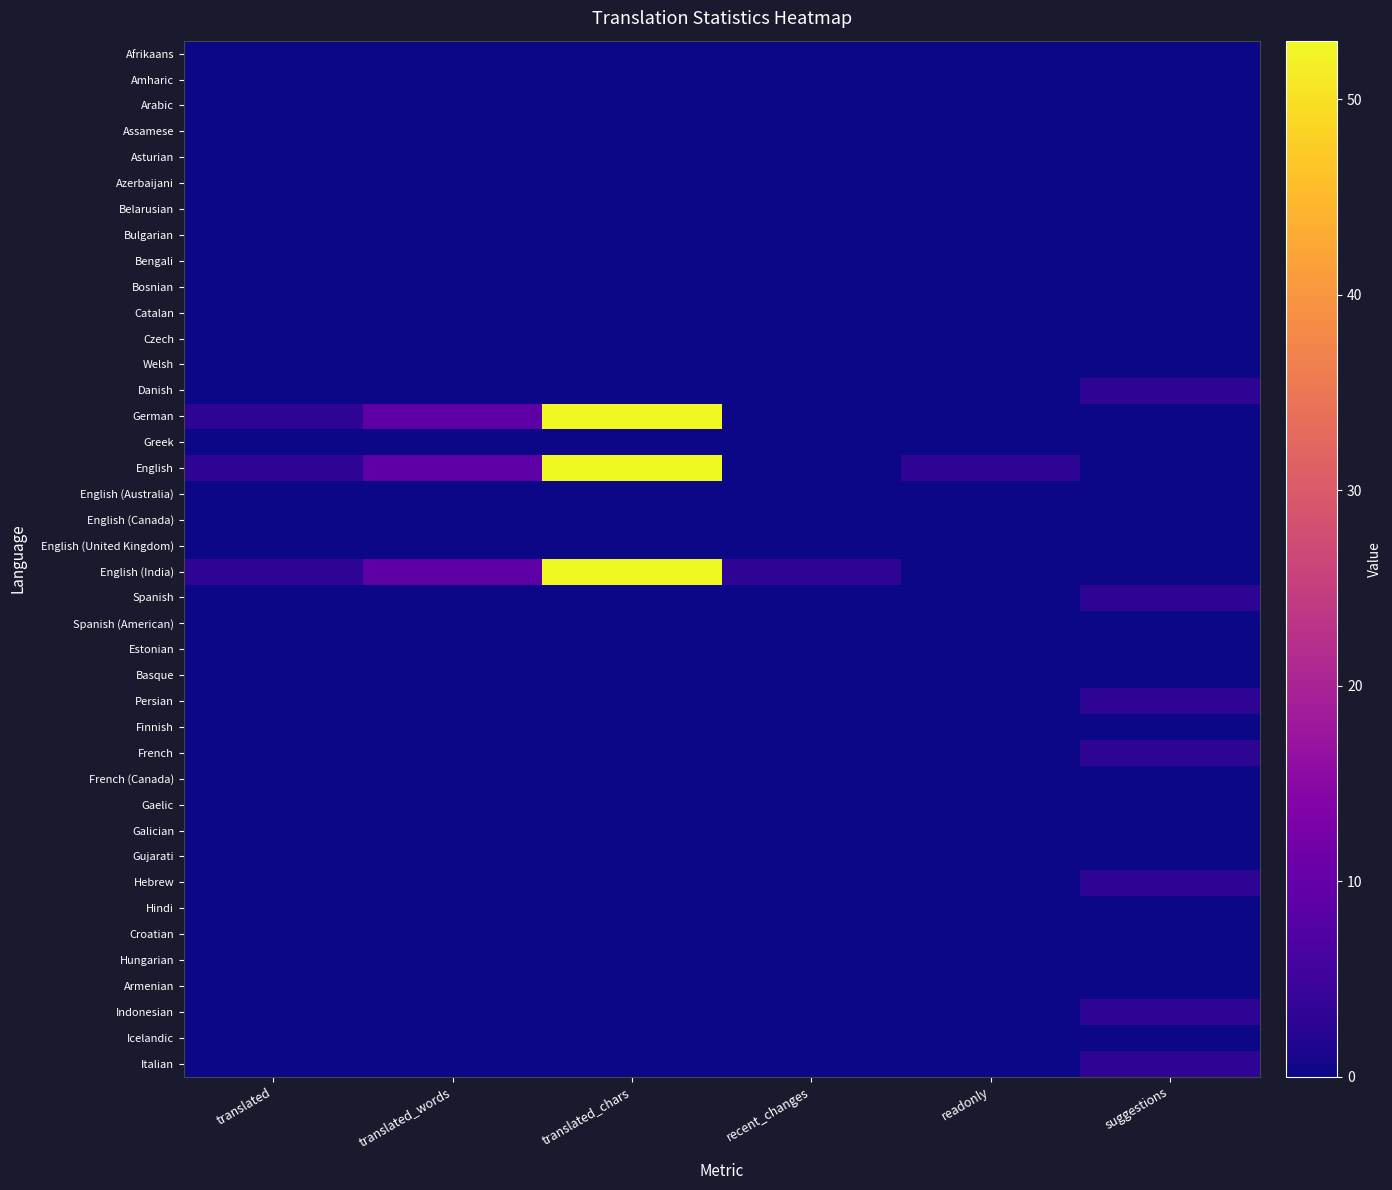

Count the number of categories in the chart.

6